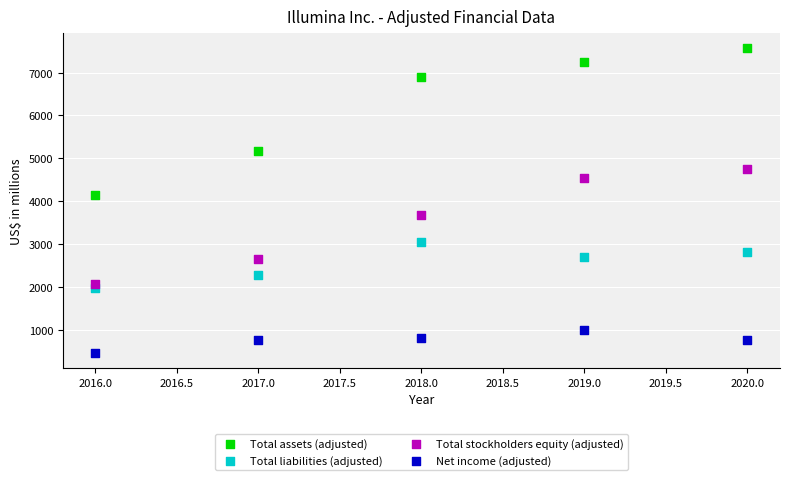

What are all the series names shown in the legend?

Total assets (adjusted), Total liabilities (adjusted), Total stockholders equity (adjusted), Net income (adjusted)